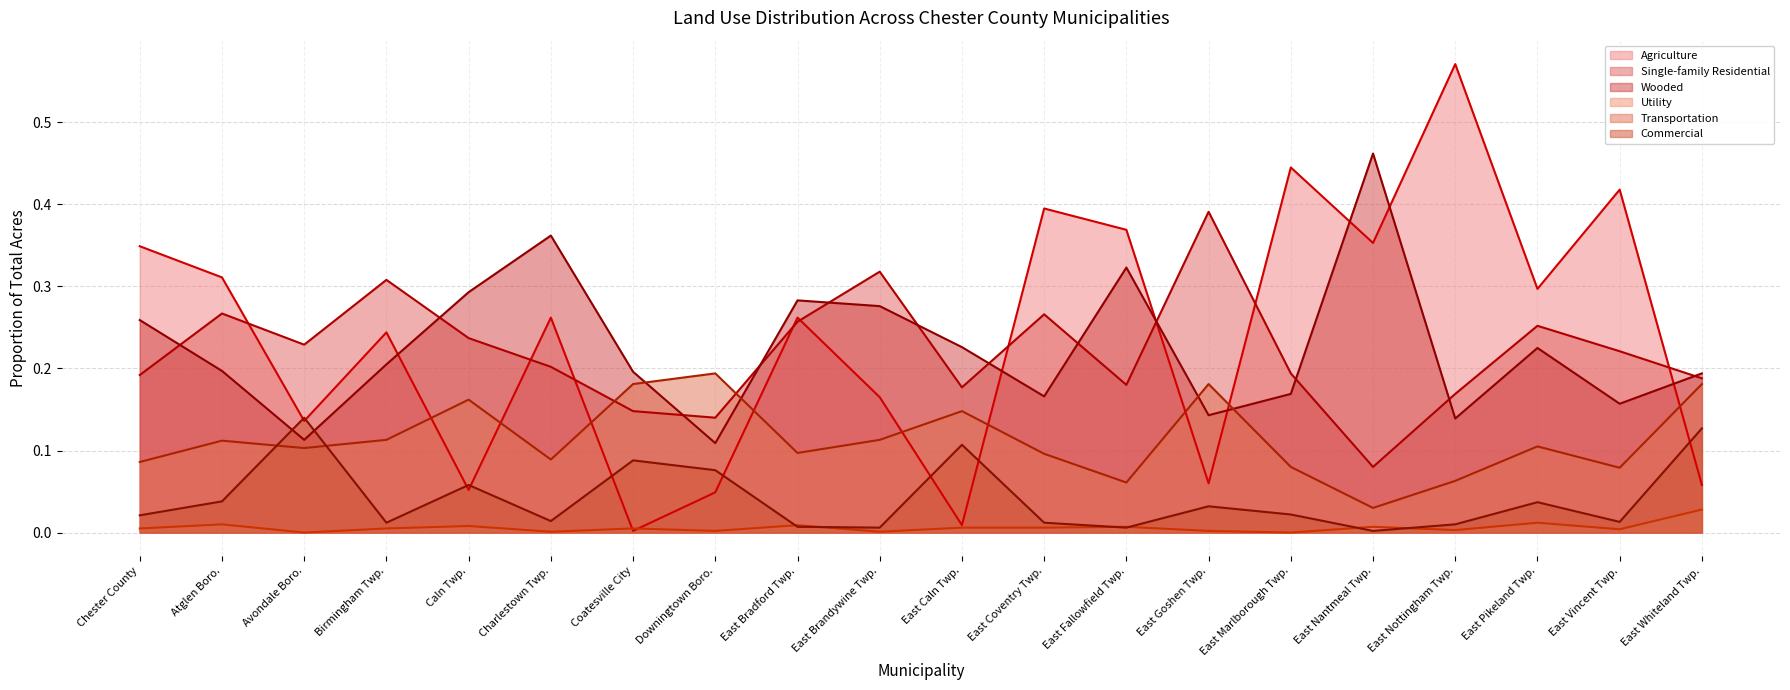

Count the number of data series in this chart.

6